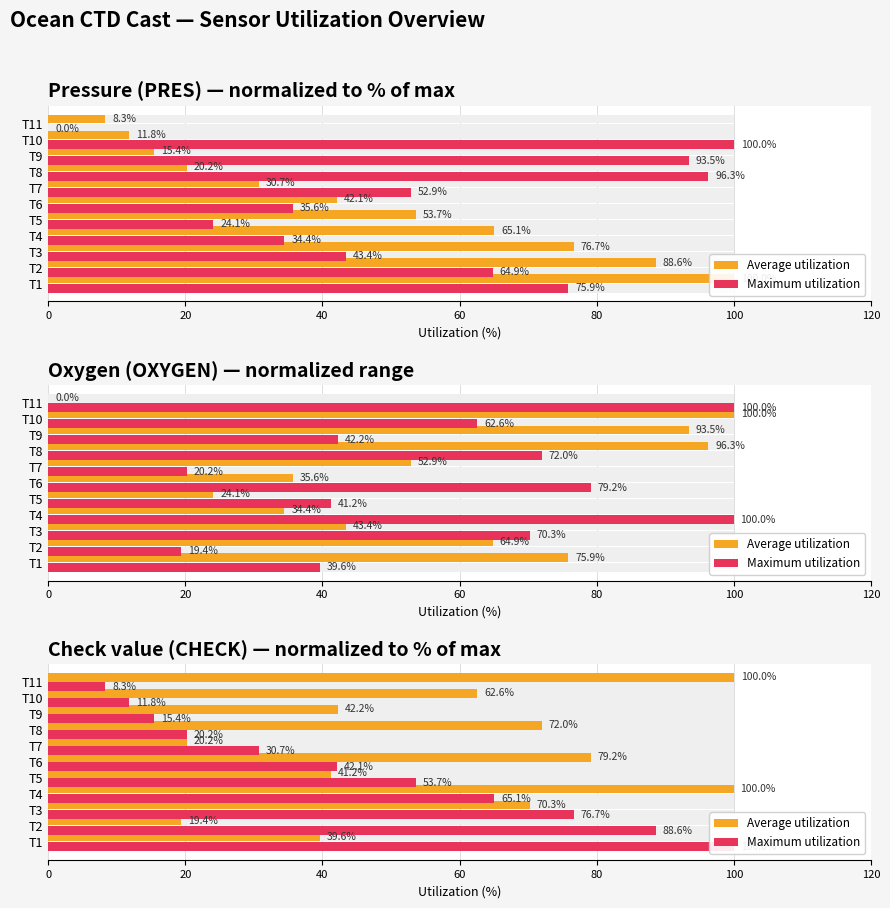

What is the sum of all Maximum utilization values?

512.7